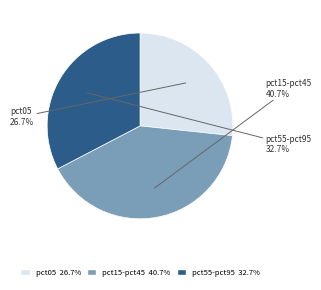

Rank the categories by value from lowest to highest.

pct05, pct55-pct95, pct15-pct45